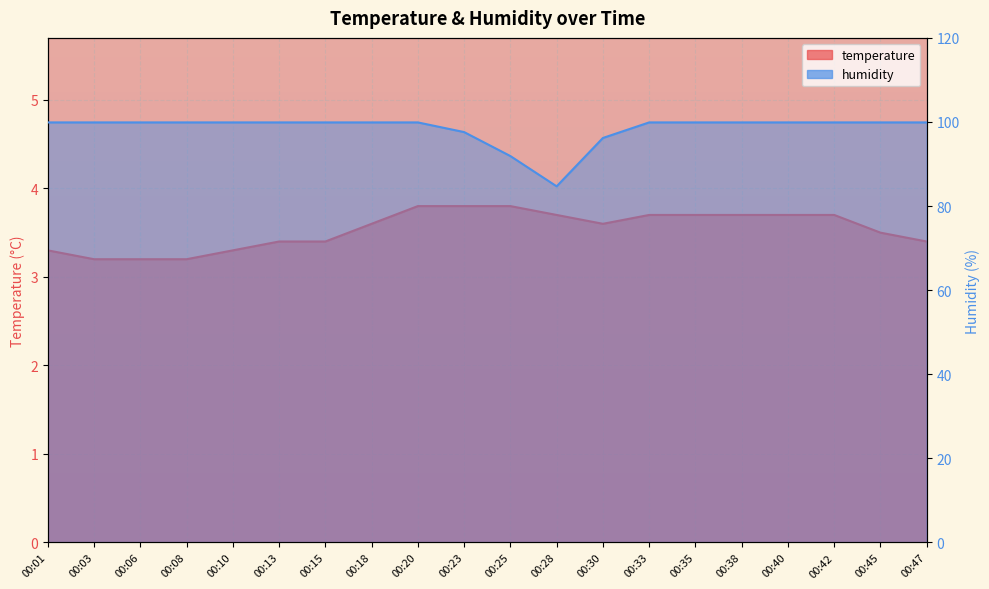

Which series changed the most between 00:03 and 00:18?

temperature